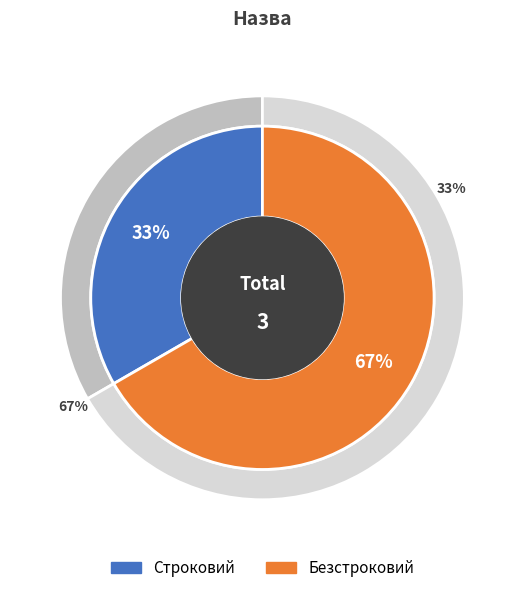

To the nearest percent, what is the combined percentage of Строковий and Безстроковий?

100%